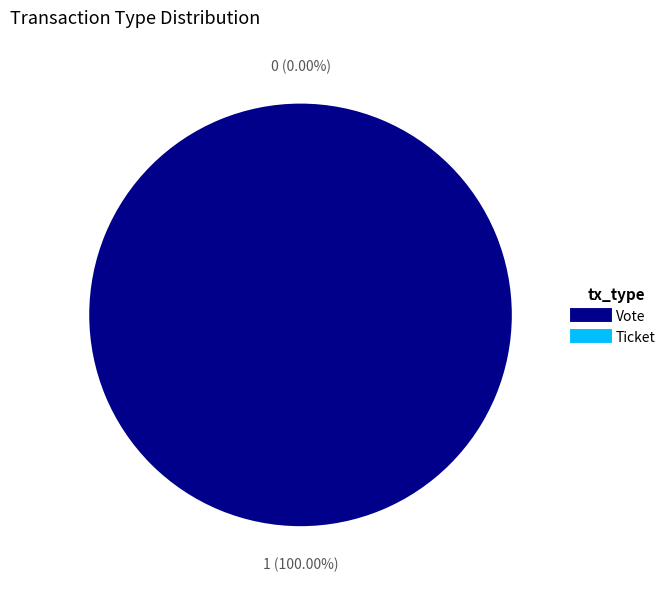

To the nearest percent, what percentage of the pie is Vote?

100%